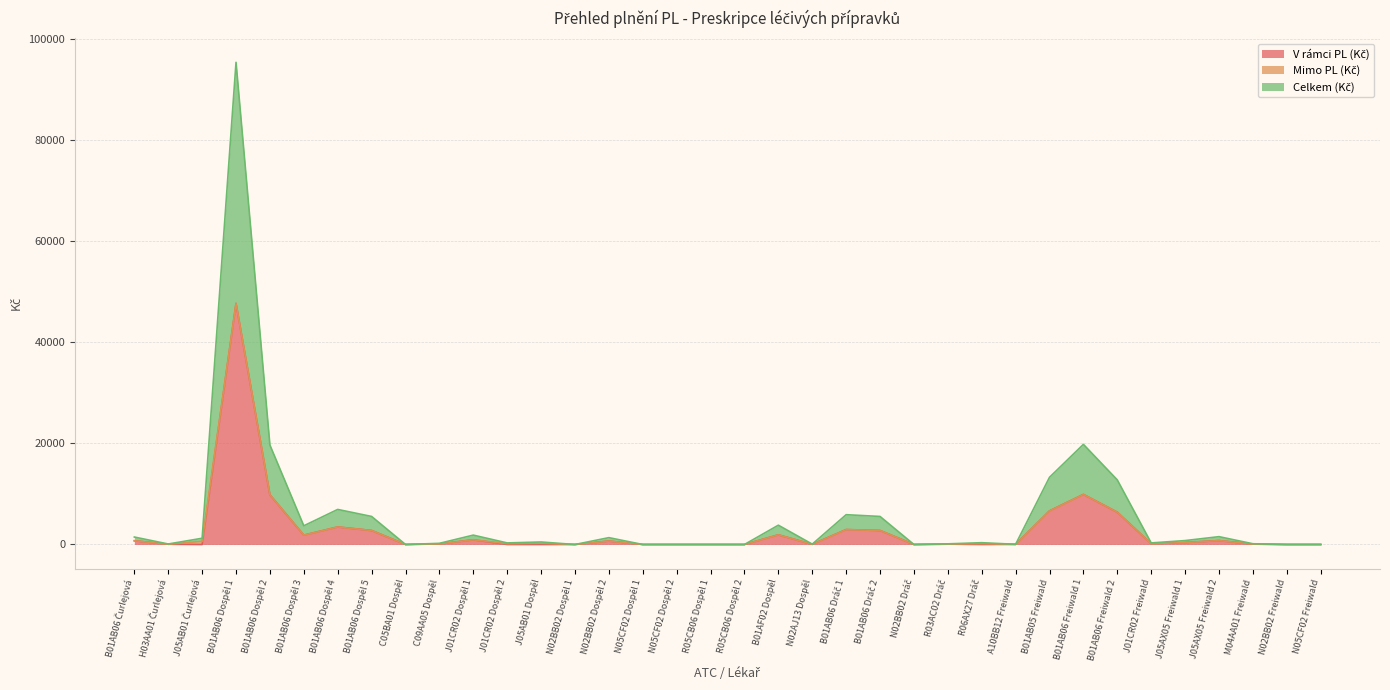

How many data points in Celkem (Kč) are less than 247?

18